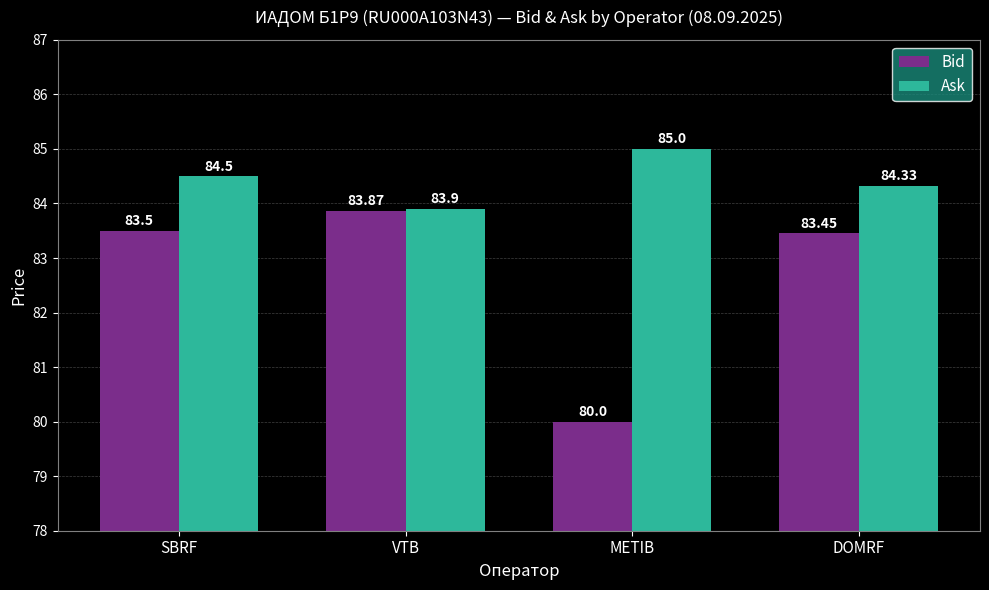

Where is Ask nearest to the value 84?

VTB